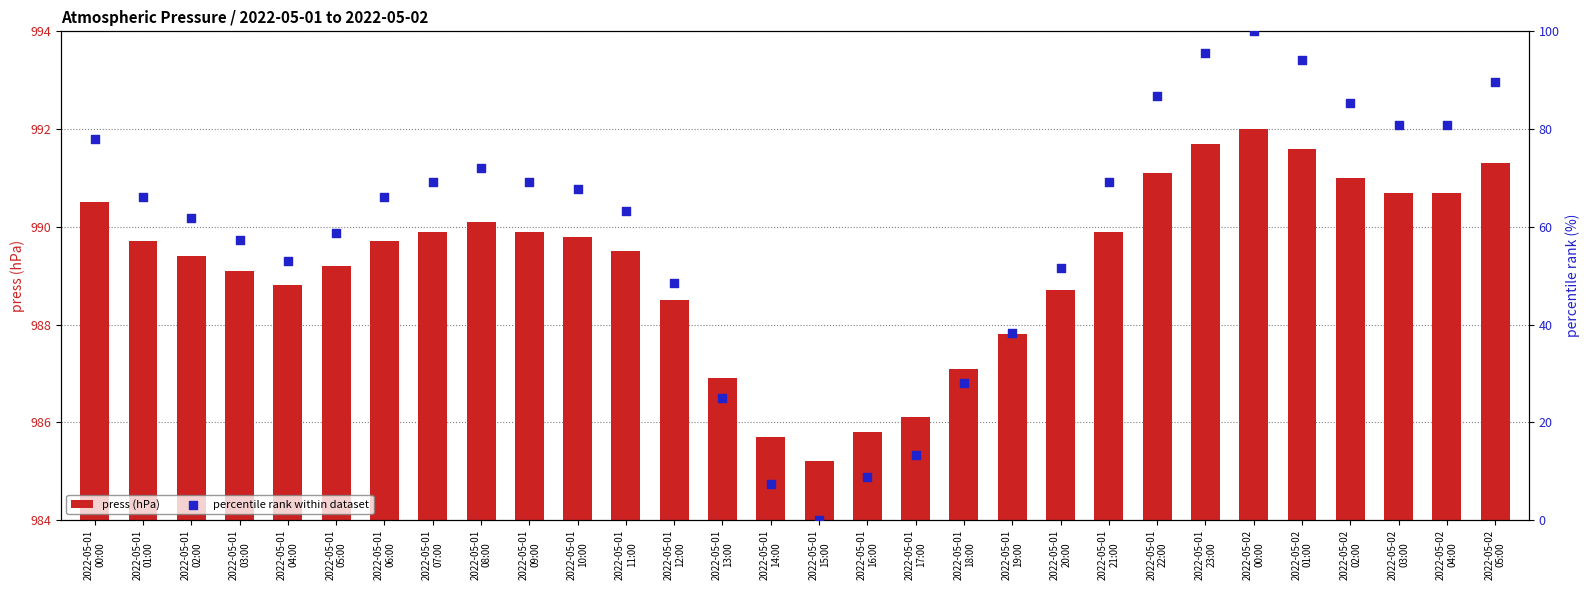

At how many categories does at least one series exceed 437?

30